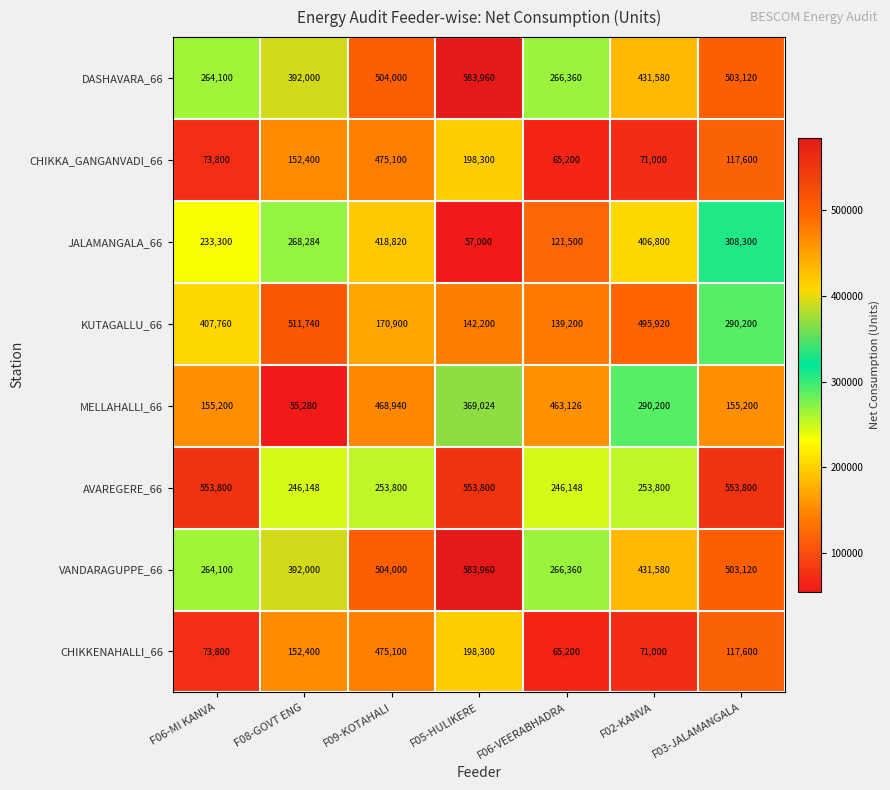

What is the difference between the second highest and minimum values in the CHIKKENAHALLI_66 series?

133100